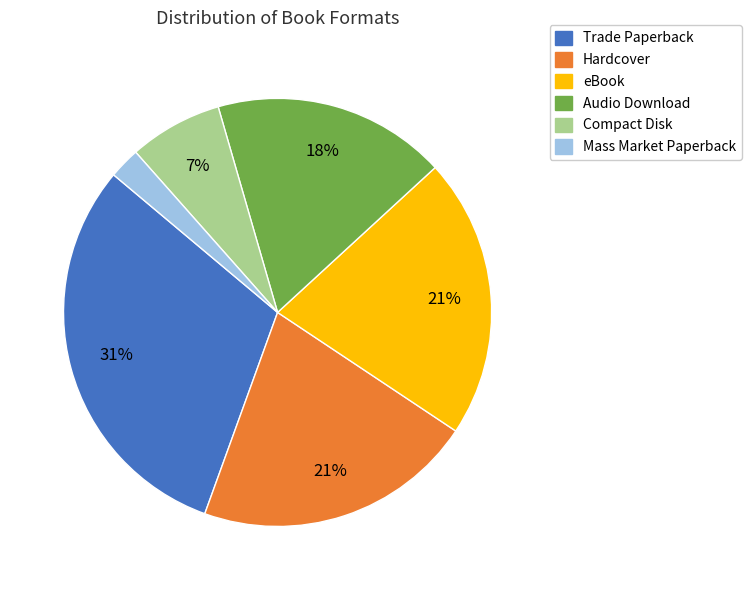

To the nearest percent, what percentage of the pie is Mass Market Paperback?

2%